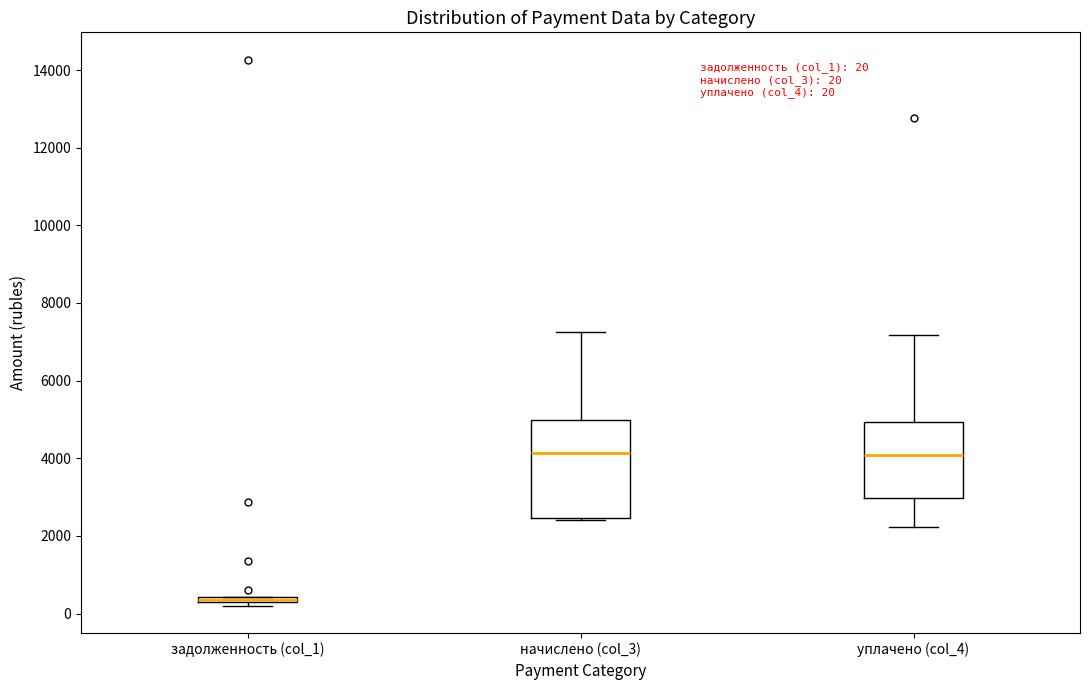

Comparing the boxes themselves (not the whiskers), which one is the tallest?

начислено (col_3)